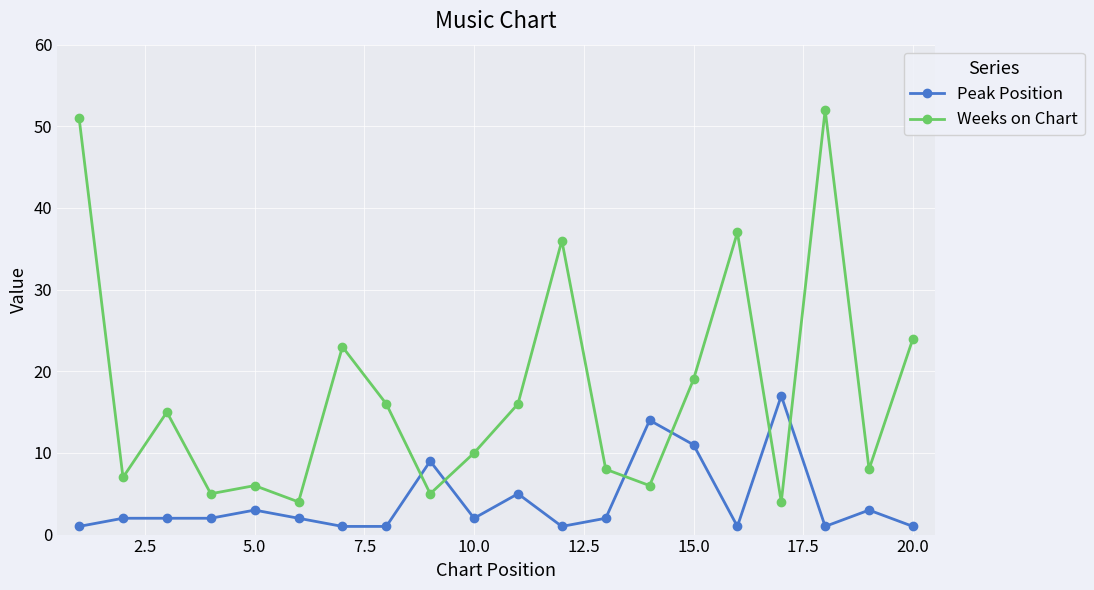

List the series in order of their overall mean, lowest first.

Peak Position, Weeks on Chart